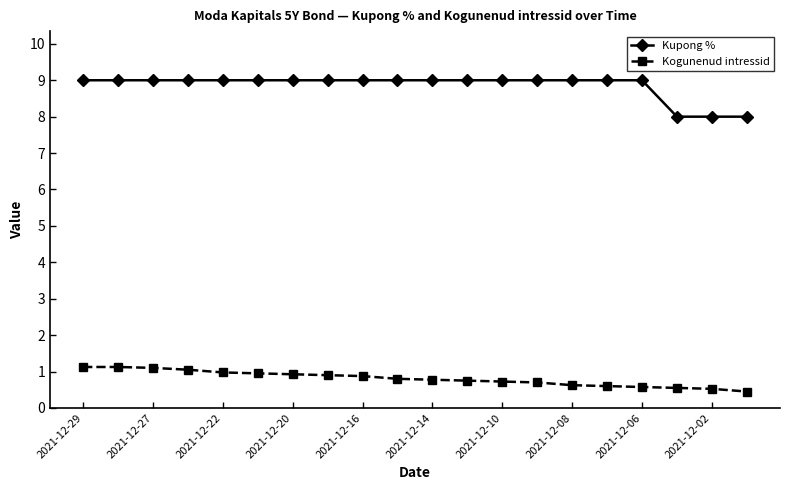

Which series has the widest spread of values?

Kupong %